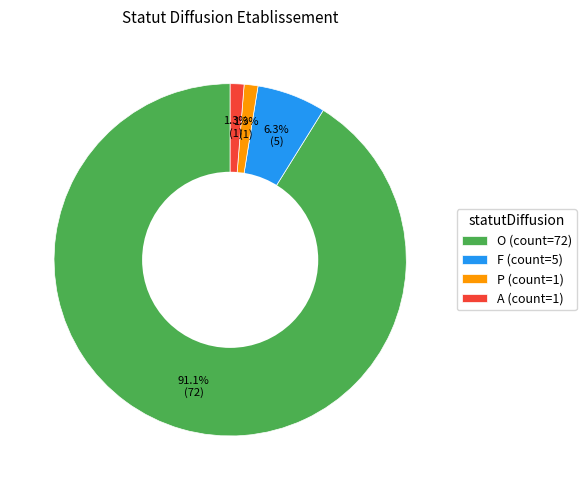

Does O (count=72) represent more than half of the total?

Yes